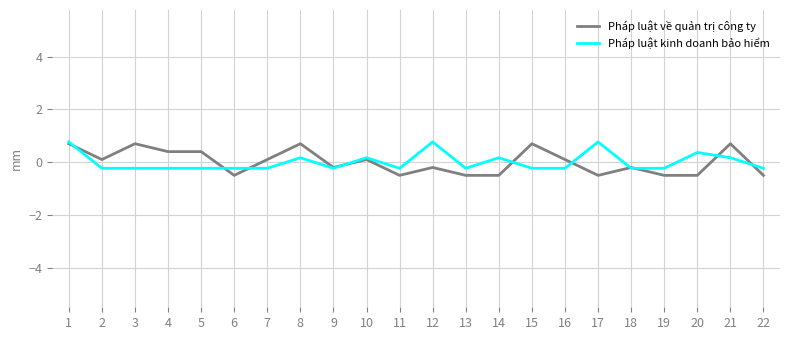

What is the total value across all series at 8?

0.9